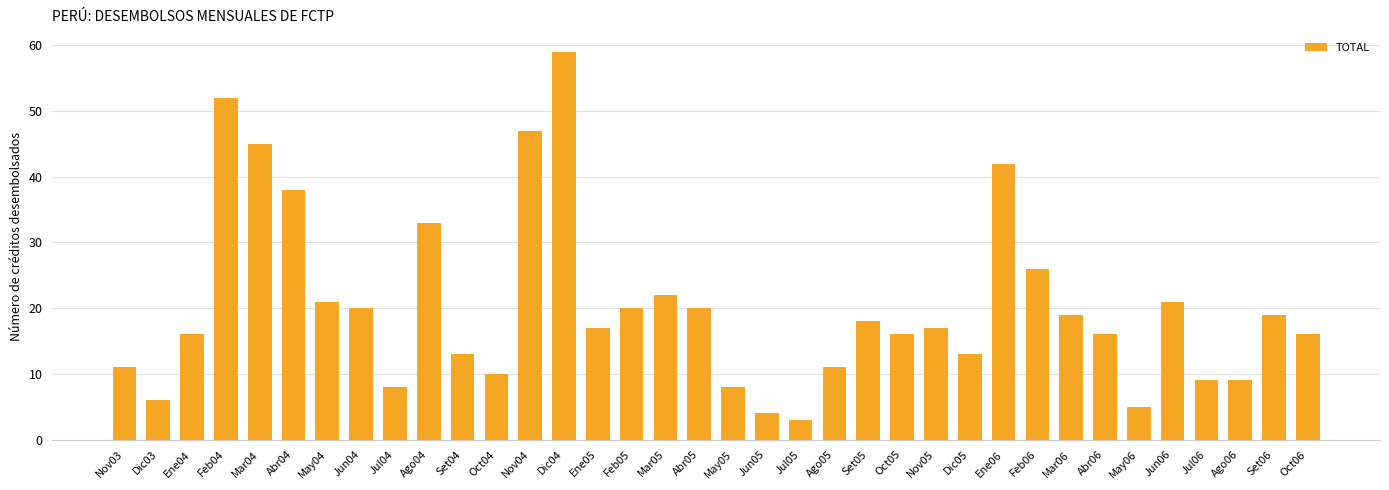

What is the maximum value shown in the chart?

59